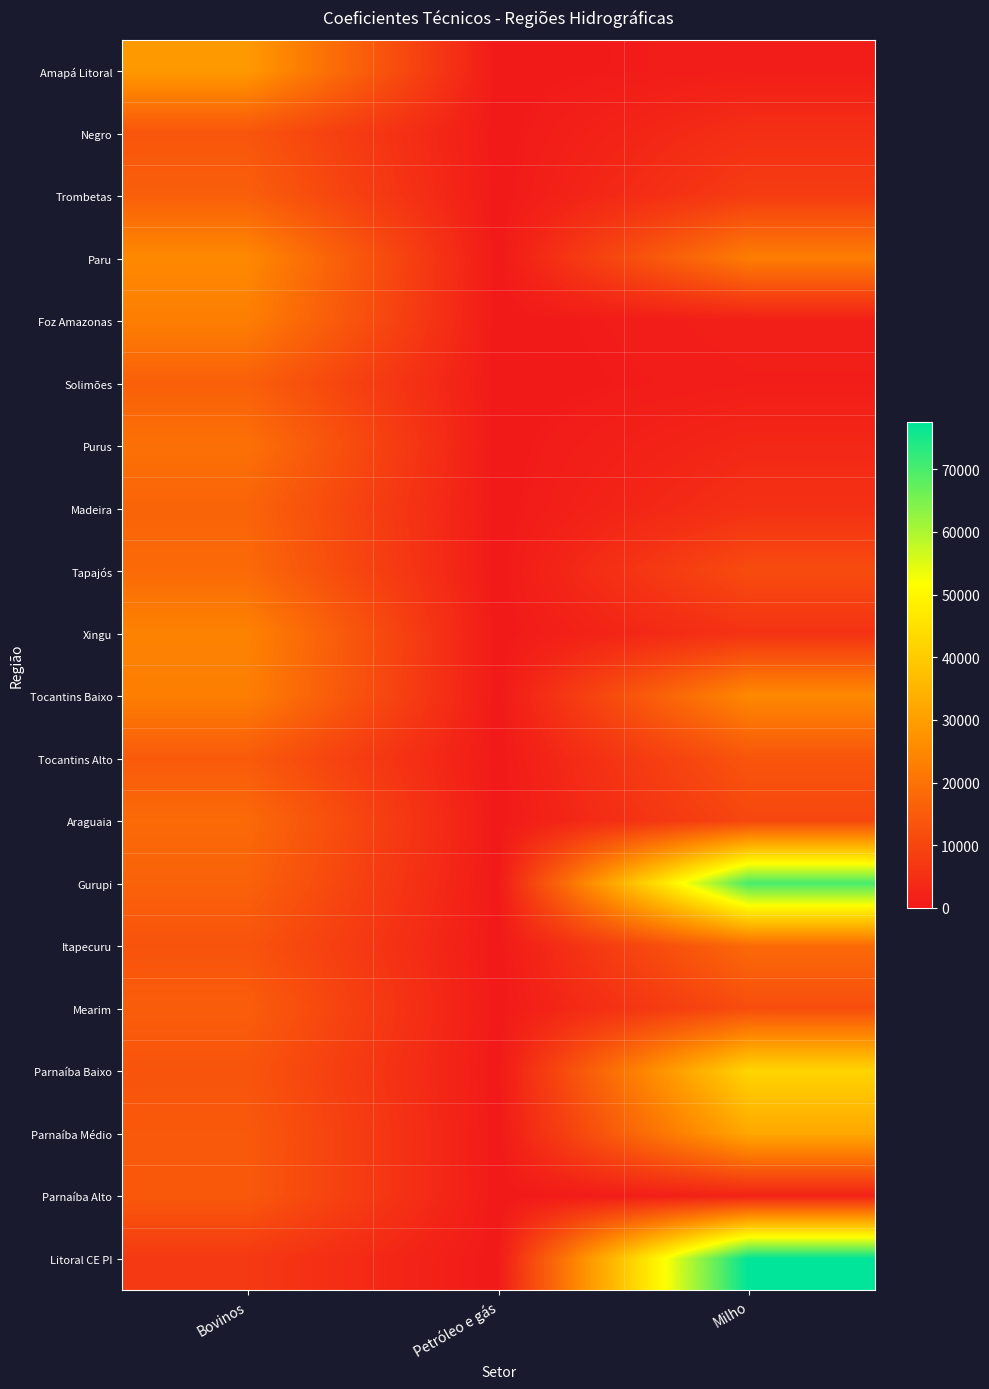

Which series changed the most between Bovinos and Milho?

Litoral CE PI